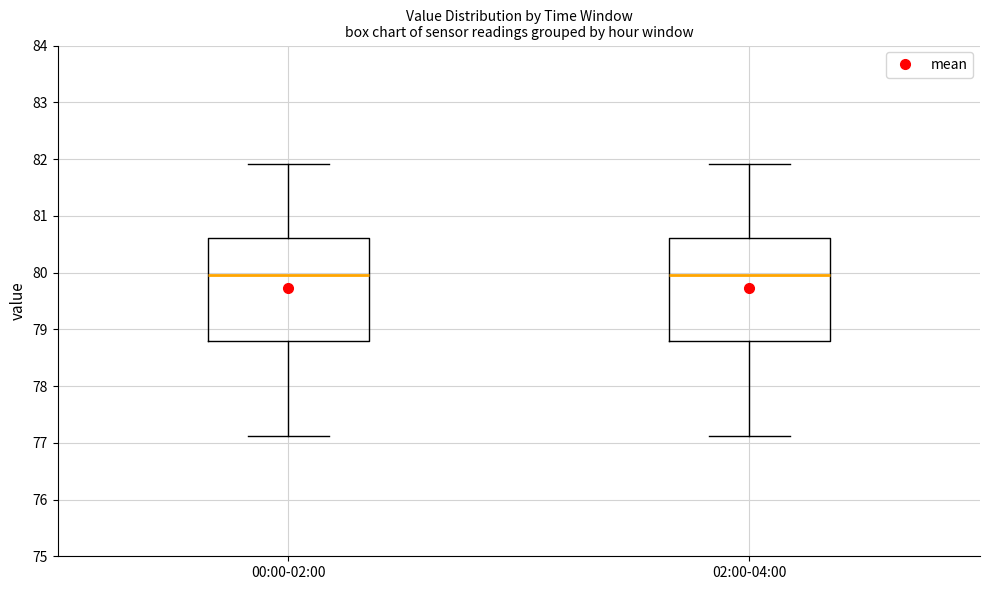

Reading left to right, transcribe this box plot: for each box, give where its median line is, the range the box spans, and where its two whiskers end, as read against the y-axis. The values are not printed on the chart, so give them approximately, as read against the axis.

00:00-02:00: median 80.0, box 78.8 to 80.6, whiskers 77.1 to 81.9
02:00-04:00: median 80.0, box 78.8 to 80.6, whiskers 77.1 to 81.9